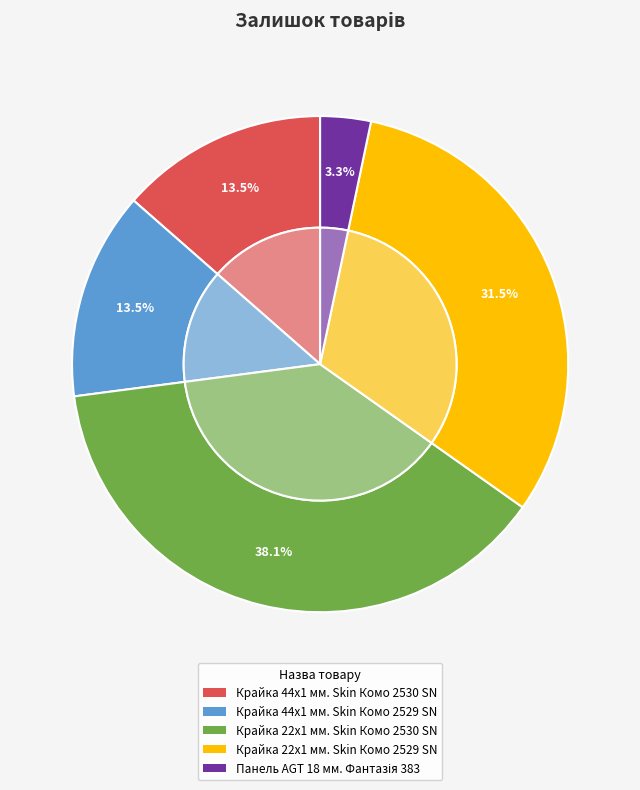

How many slices are in this pie chart?

5